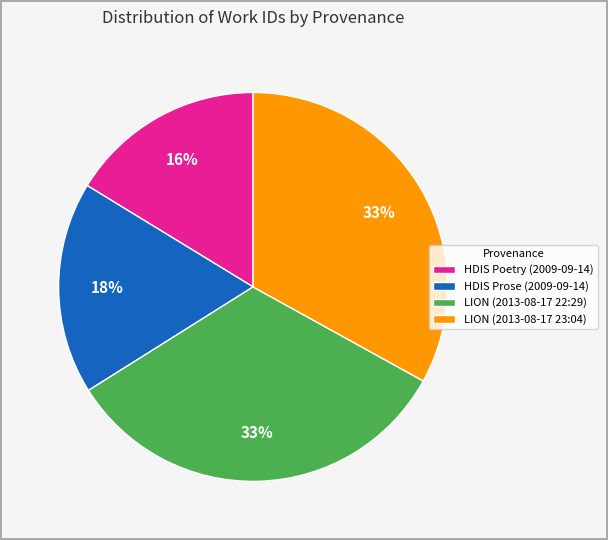

Is the sum of HDIS Prose (2009-09-14) and LION (2013-08-17 22:29) greater than half?

Yes